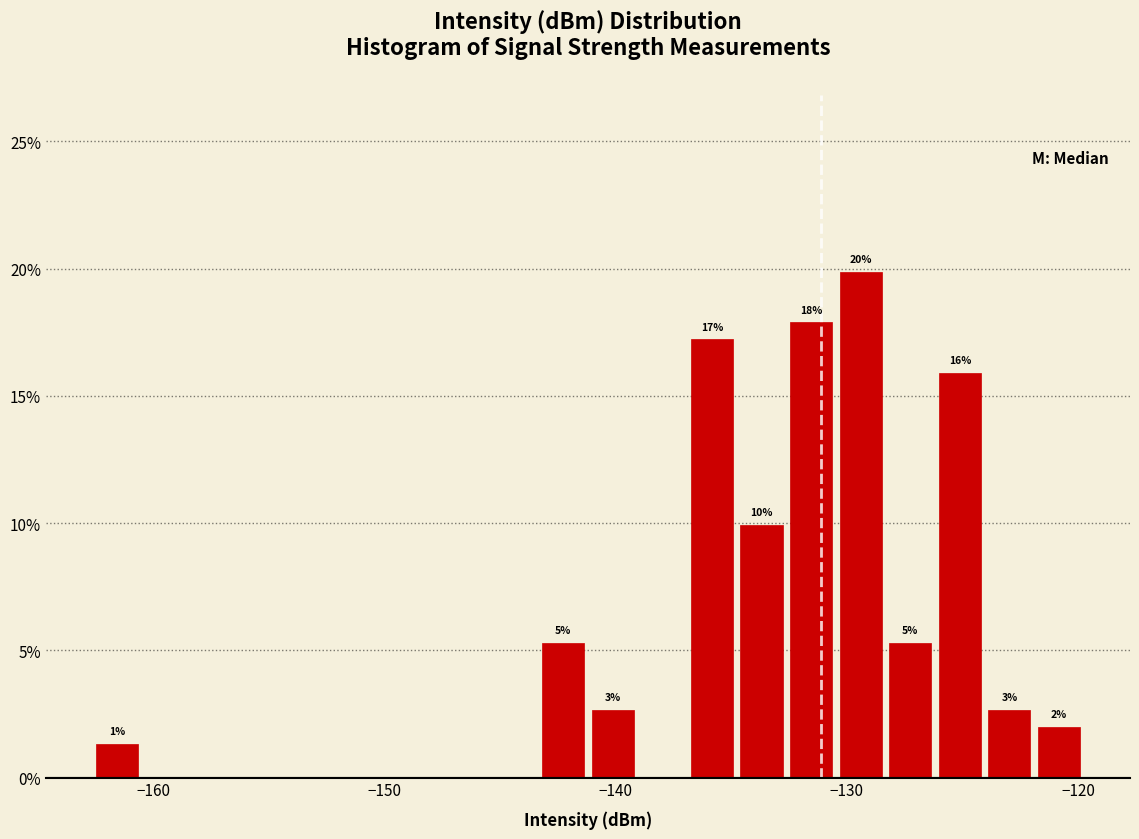

Around what value on the x-axis is the tallest bar? Give the approximate position of its centre, as read against the axis.

-129